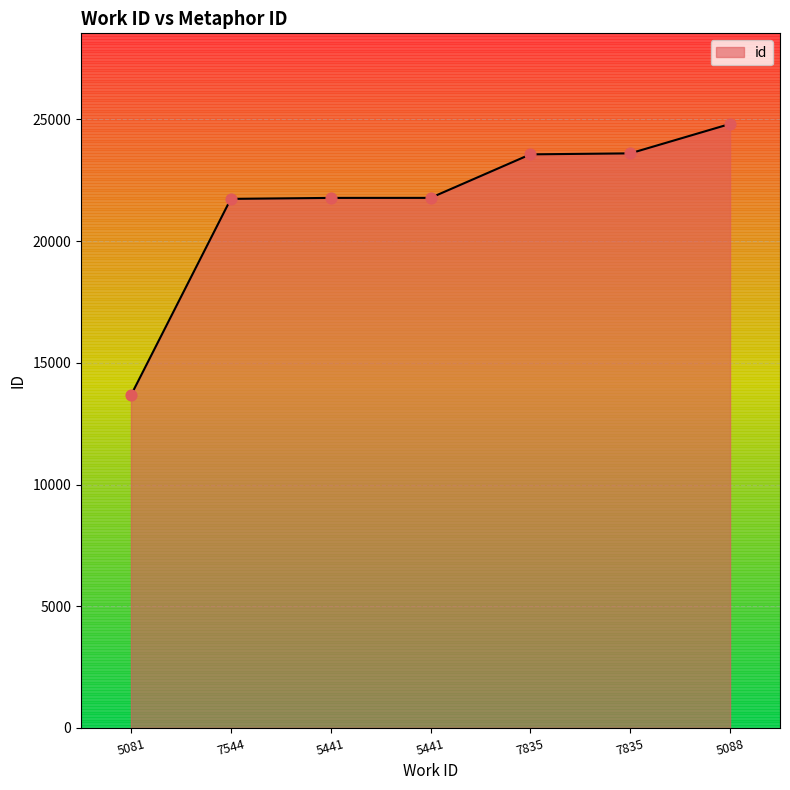

Approximately how many times larger is the value at 7835 compared to 5441?

1.1